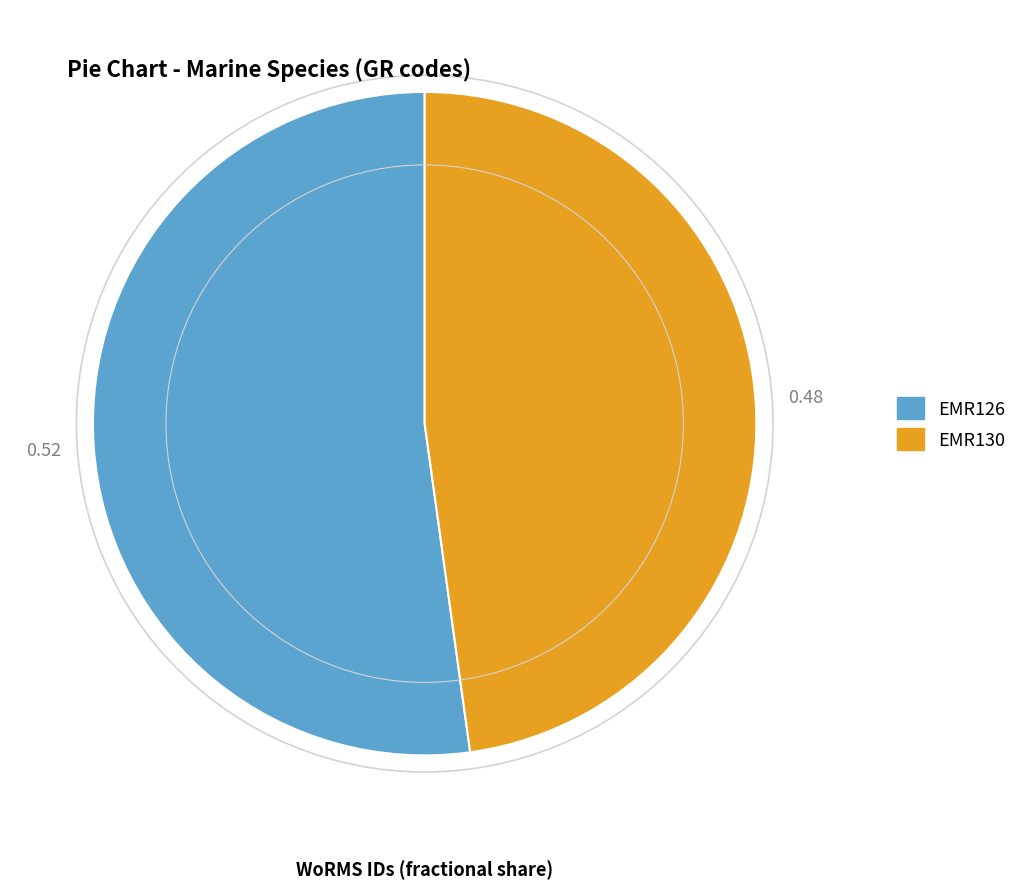

Does EMR126 represent more than half of the total?

Yes